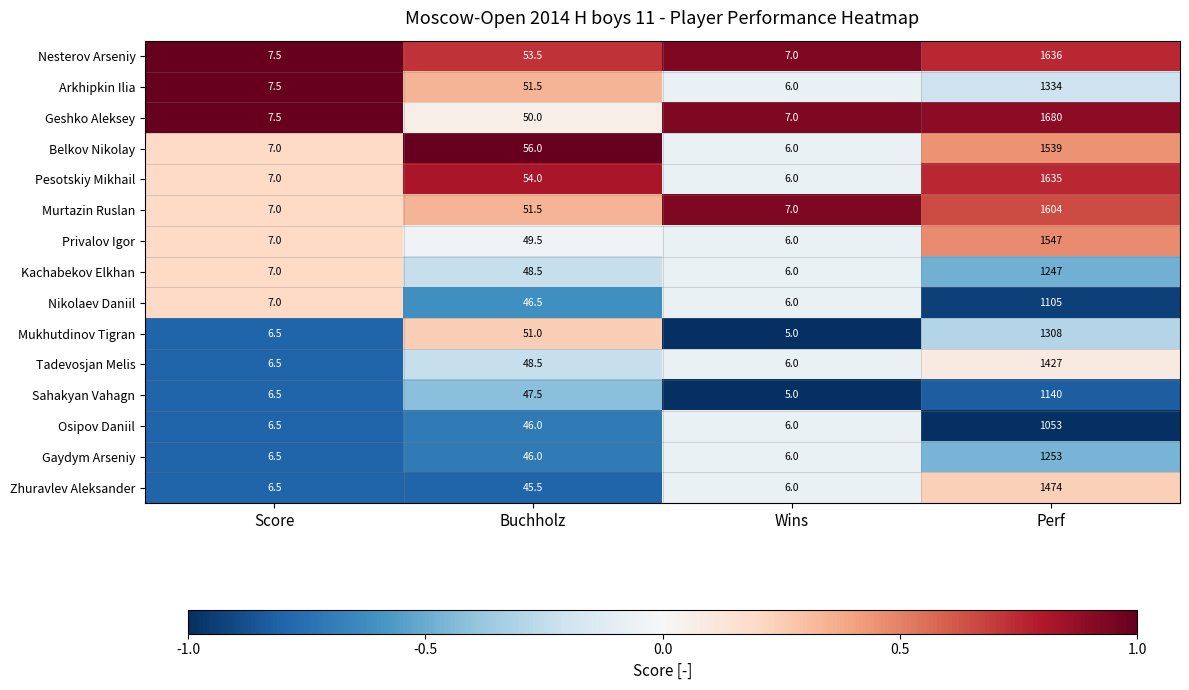

How many distinct data groups are displayed?

15